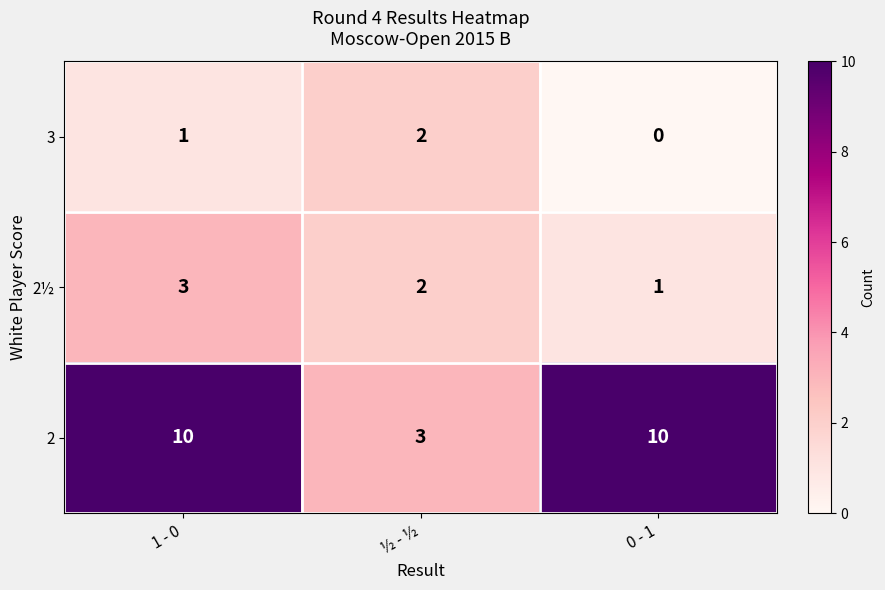

The value of 2½ at 0 - 1 is 2. True or false?

False